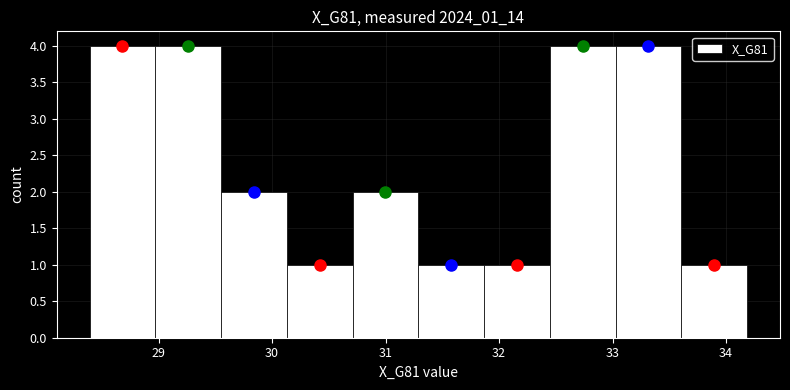

How tall is the bar that spans 33.0 to 33.6 on the x-axis? Neither the bar edges nor the heights are printed on the chart, so give them approximately, as read against the axes.

4